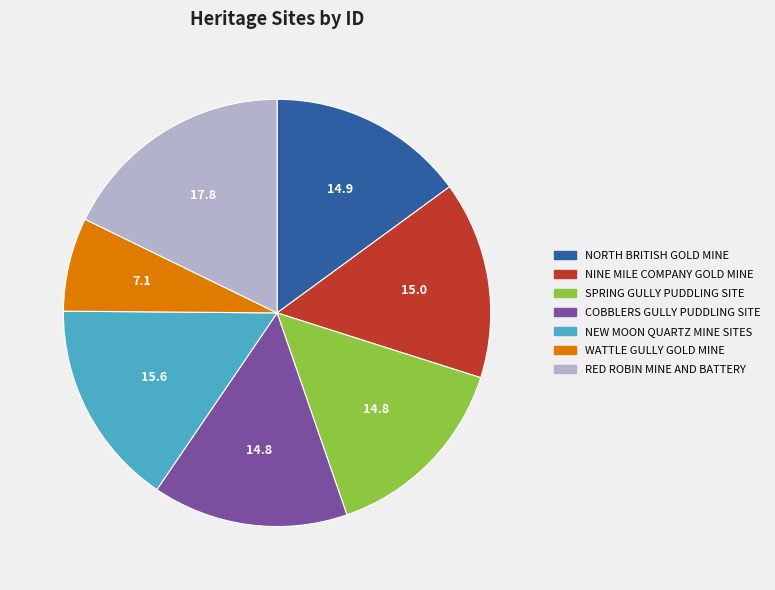

Is NINE MILE COMPANY GOLD MINE the majority of the pie?

No